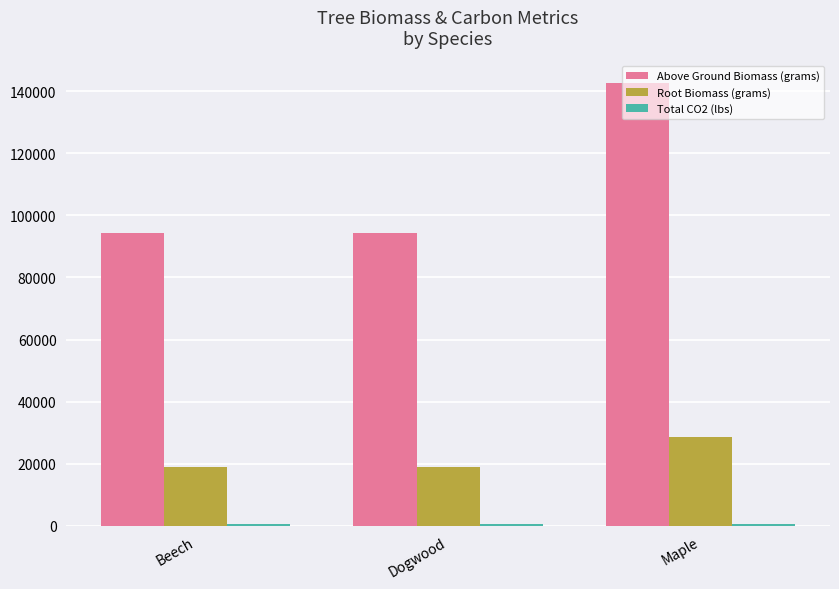

What is the maximum value for Above Ground Biomass (grams)?

142761.3